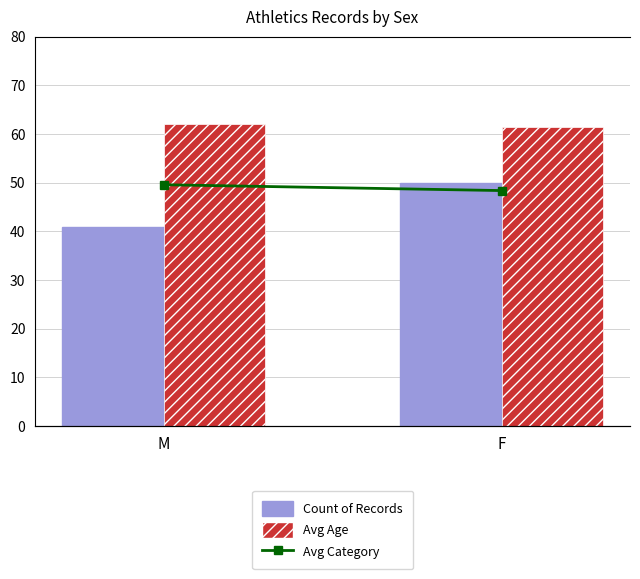

Reading left to right, extract all data points from this chart.

Count of Records: 41.0	50.0
Avg Age: 62.0	61.5
Avg Category: 62.0	60.5